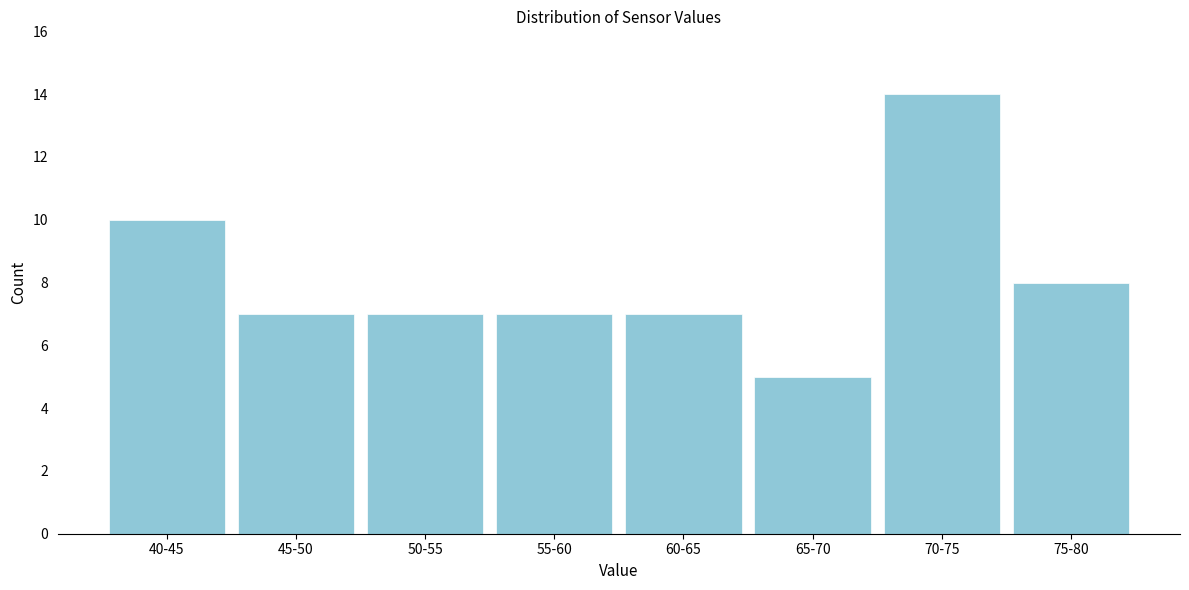

Reading left to right, transcribe all the data shown in this chart.

10	7	7	7	7	5	14	8